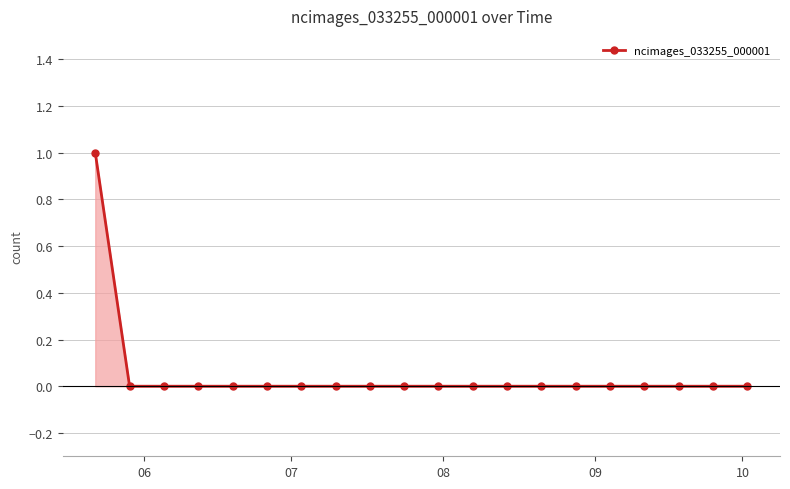

How many lines are shown in the chart?

1